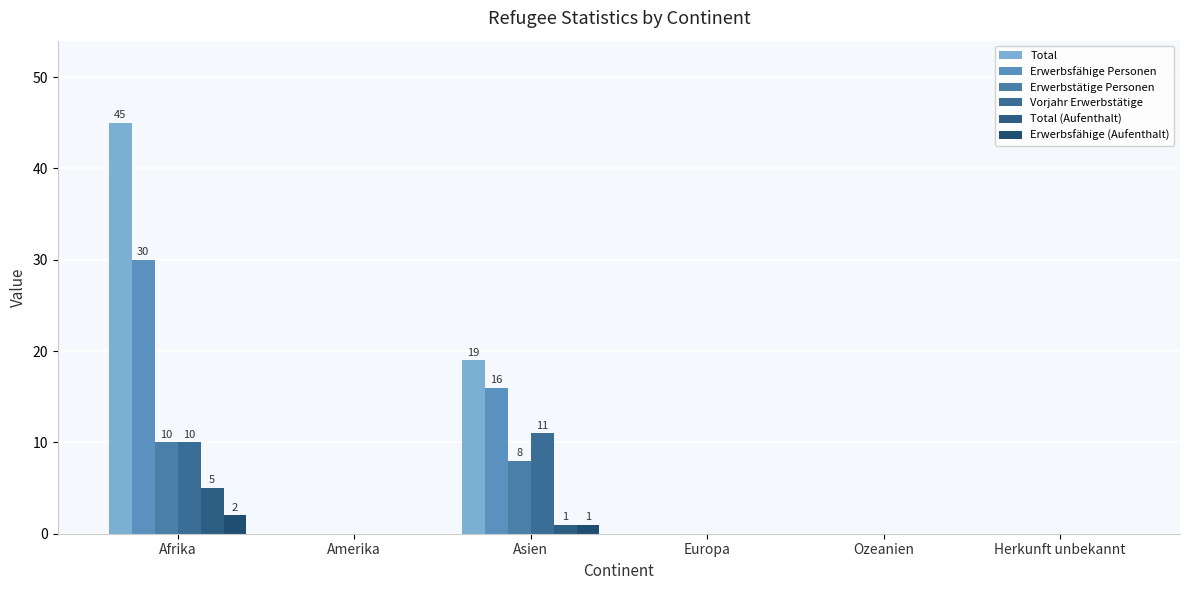

At Amerika, list the series in order from largest to smallest.

Total, Erwerbsfähige Personen, Erwerbstätige Personen, Vorjahr Erwerbstätige, Total (Aufenthalt), Erwerbsfähige (Aufenthalt)